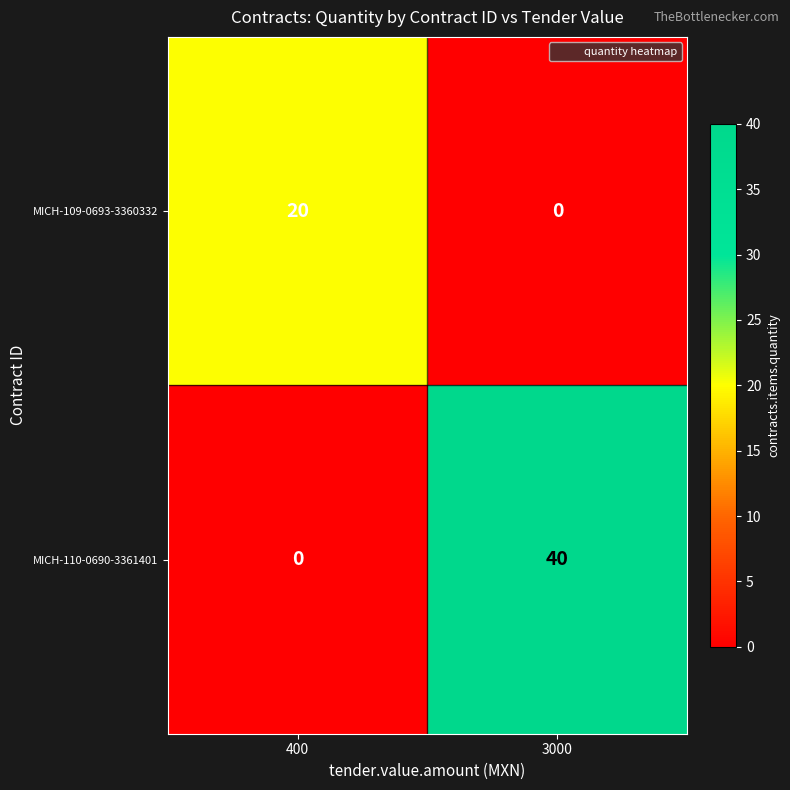

What is the average value of the MICH-110-0690-3361401 series?

20